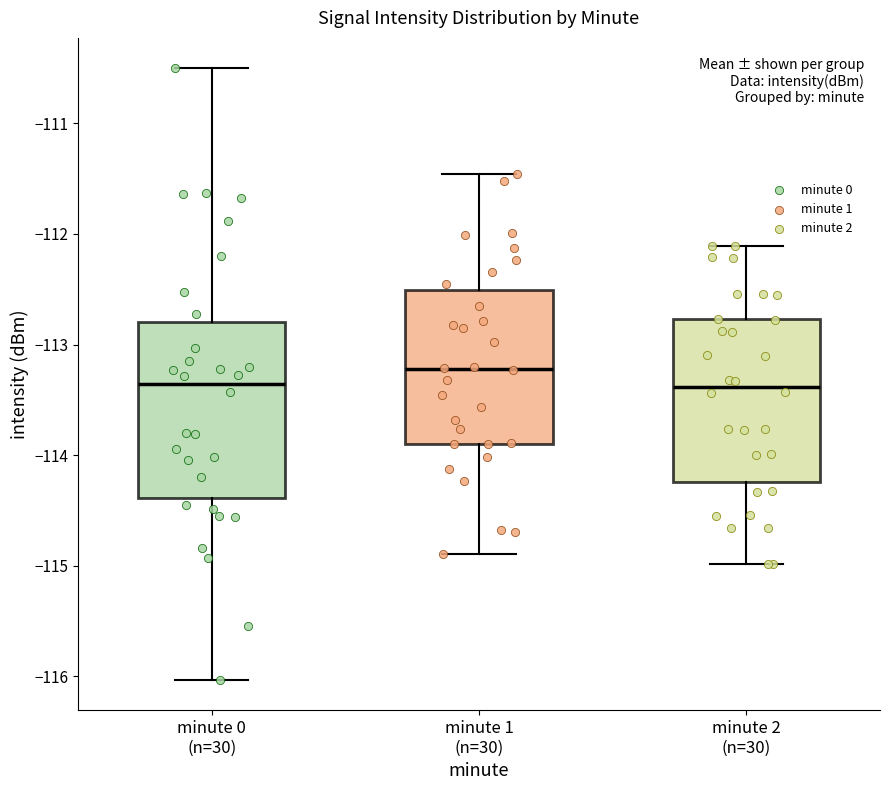

Reading left to right, transcribe this box plot: for each box, give where its median line is, the range the box spans, and where its two whiskers end, as read against the y-axis. The values are not printed on the chart, so give them approximately, as read against the axis.

minute 0 (n=30): median -113.4, box -114.4 to -112.8, whiskers -116.0 to -110.5
minute 1 (n=30): median -113.2, box -113.9 to -112.5, whiskers -114.9 to -111.5
minute 2 (n=30): median -113.4, box -114.2 to -112.8, whiskers -115.0 to -112.1